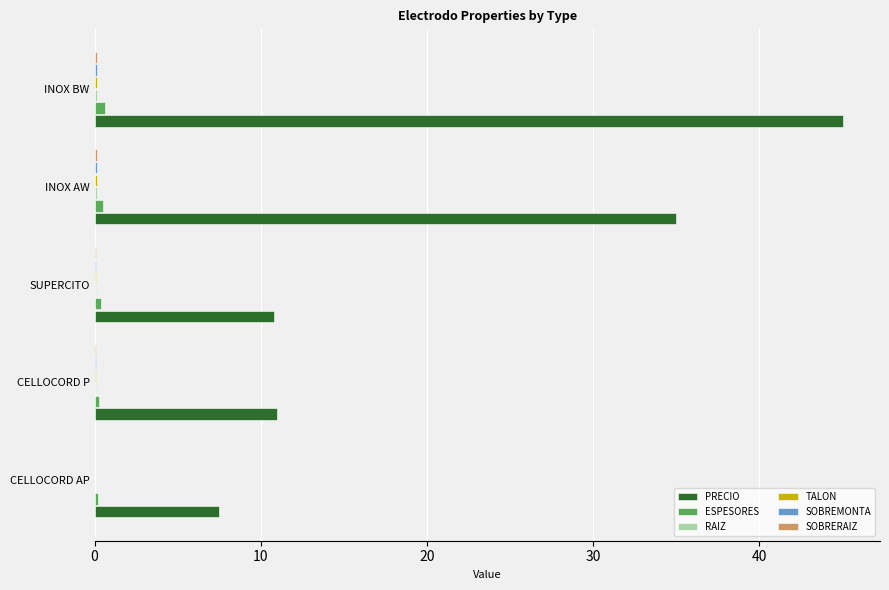

Which series has the largest total across all categories?

PRECIO